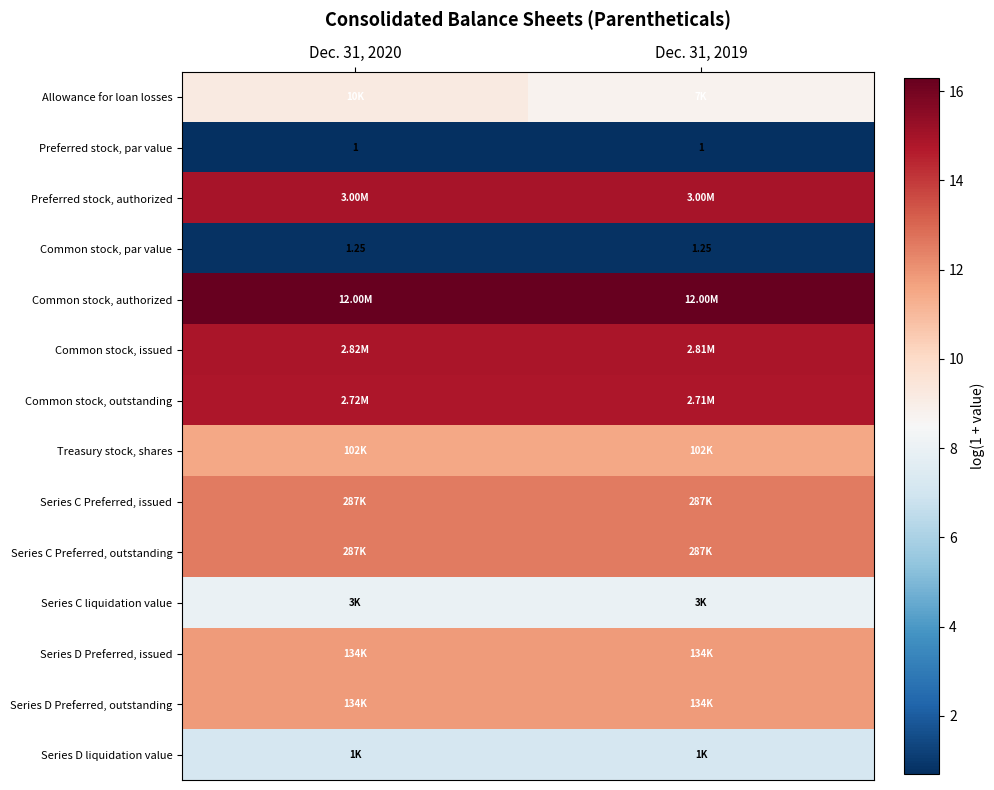

How many distinct data groups are displayed?

14